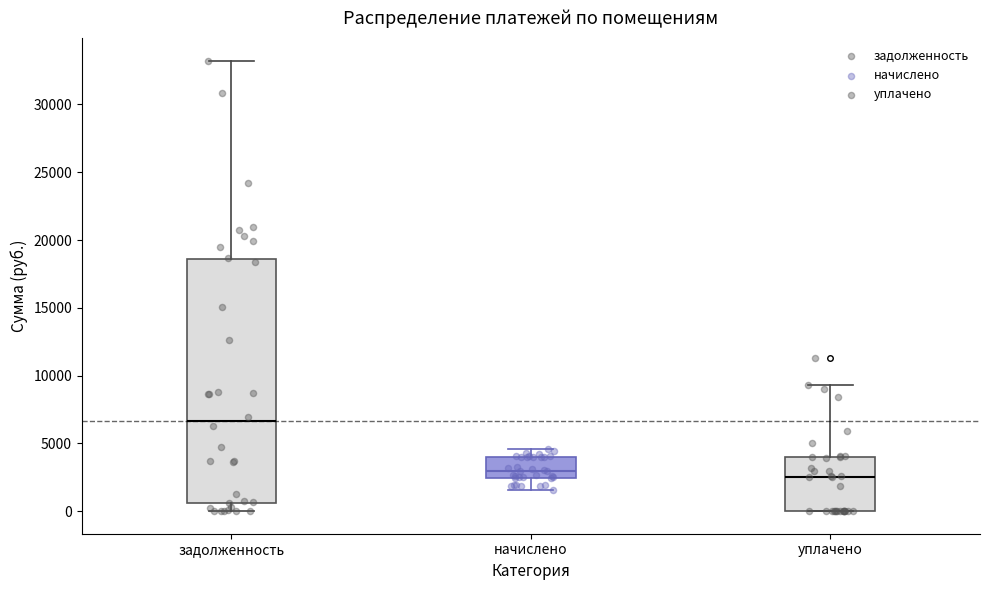

Comparing the boxes themselves (not the whiskers), which one is the tallest?

задолженность